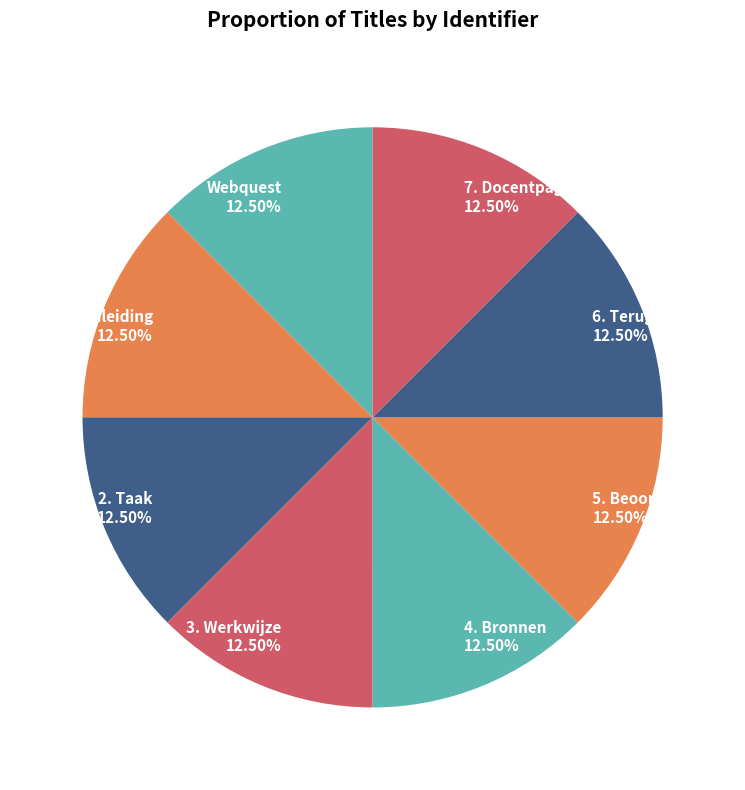

Approximately how many times larger is the value at 2. Taak compared to Webquest?

1.0